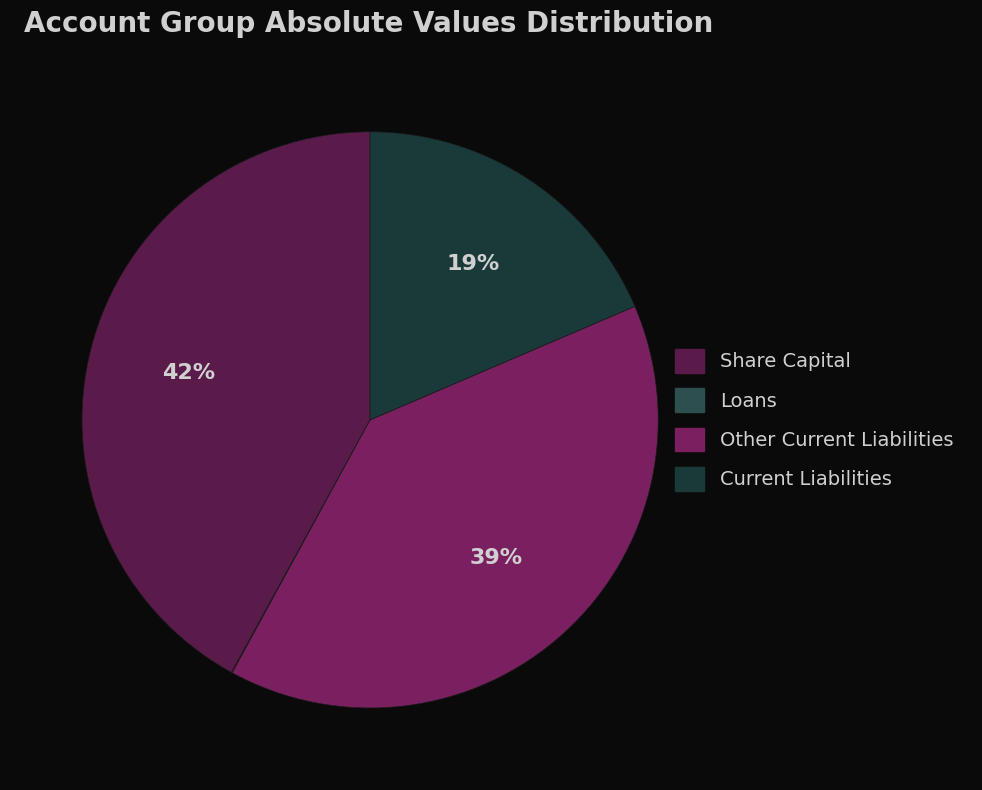

Is it true that Other Current Liabilities is 39% of the pie?

True